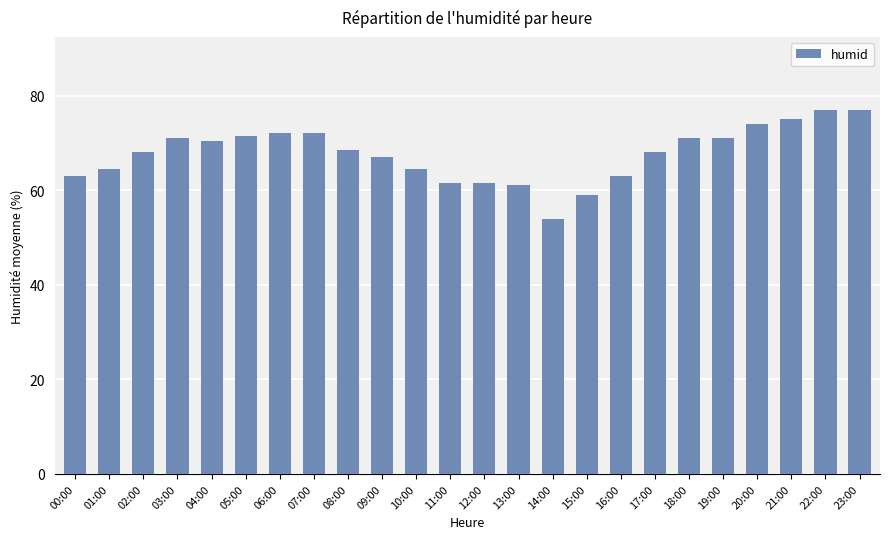

What is the approximate value at 21:00?

75.0